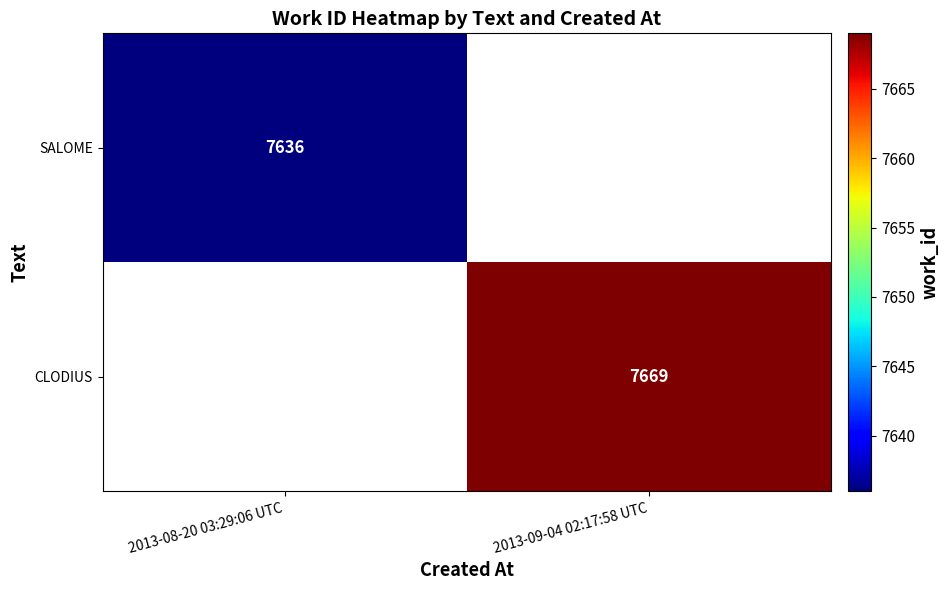

Is the value of CLODIUS at 2013-09-04 02:17:58 UTC greater than the value of SALOME at 2013-08-20 03:29:06 UTC?

Yes